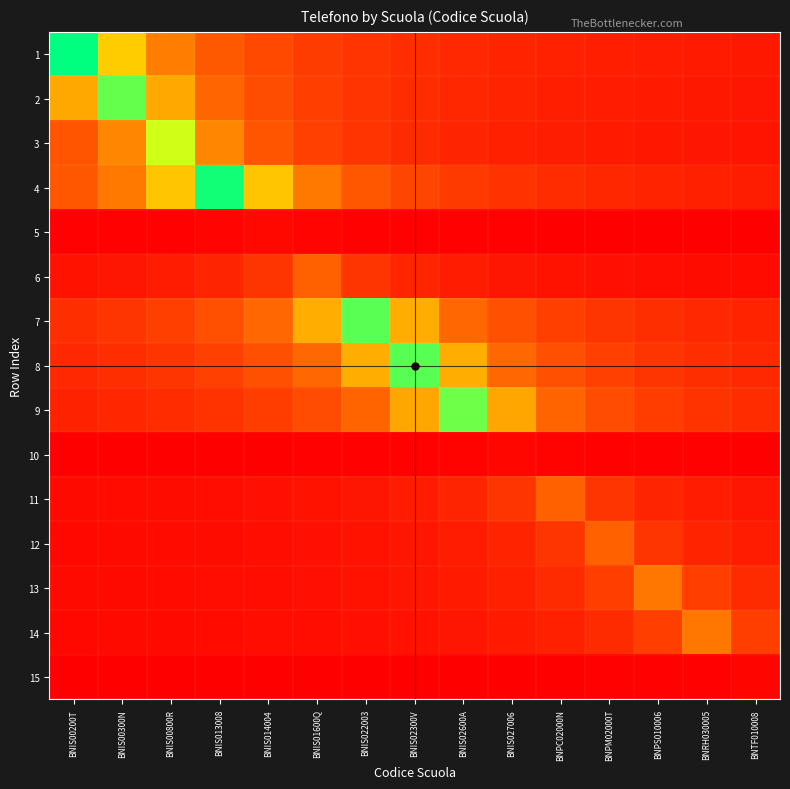

Which label corresponds to the smallest value in the chart?

BNIS00200T